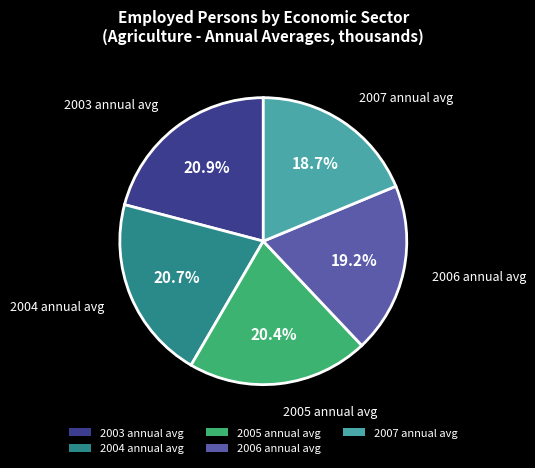

The 2006 annual avg slice represents 5% of the pie. True or false?

False